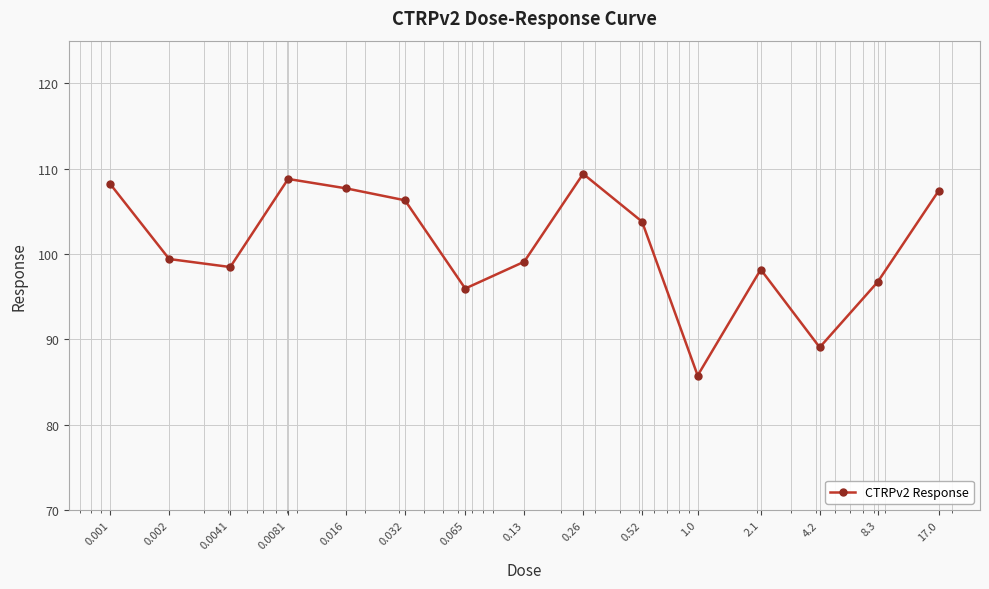

How many interior local valleys (lower than both neighbors) does the data have?

4